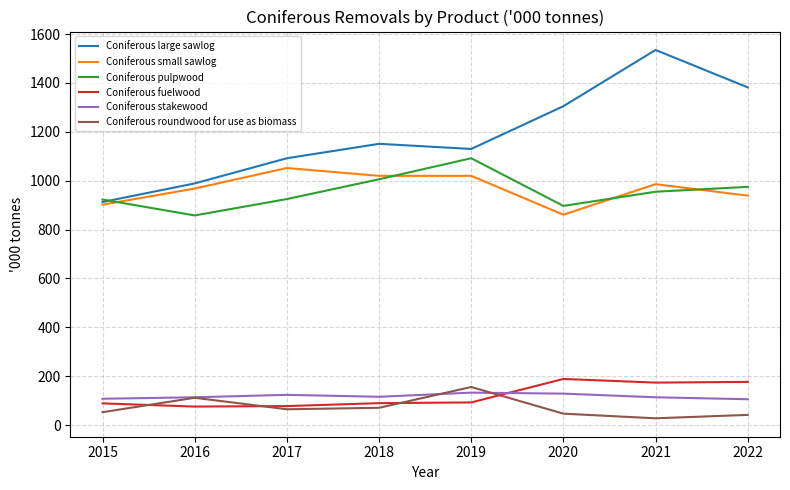

What is the approximate value of Coniferous small sawlog at 2019?

1020